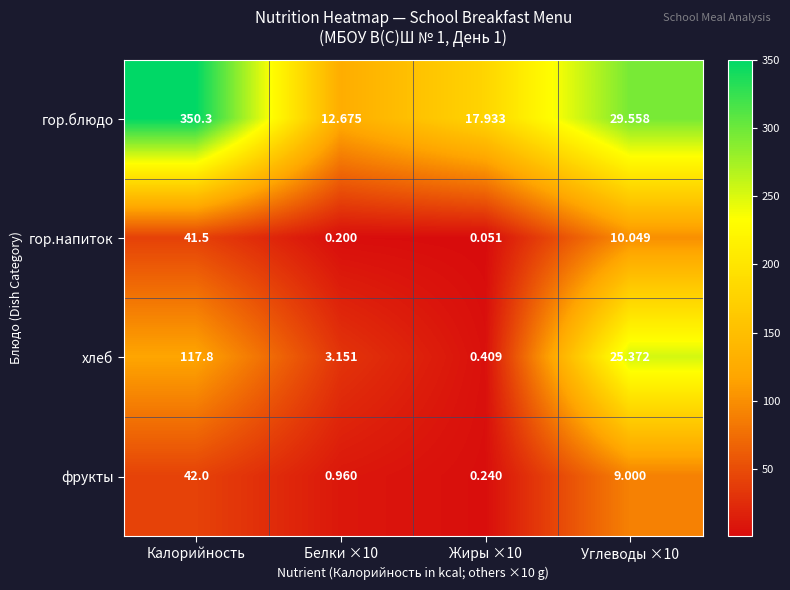

Which series has the largest total across all categories?

гор.блюдо